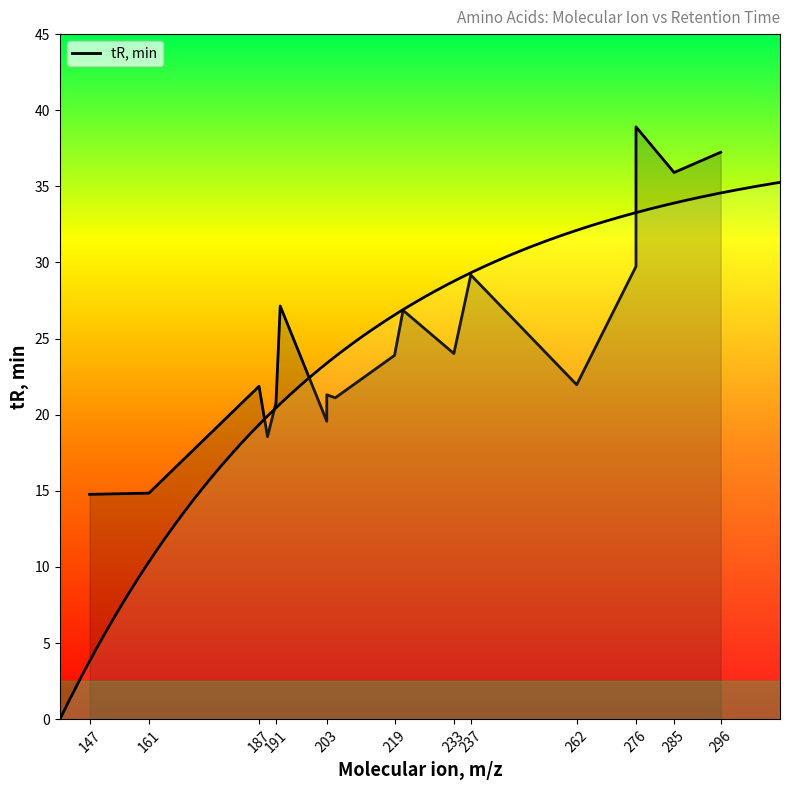

Is it true that the value at 147 is 14.8?

True